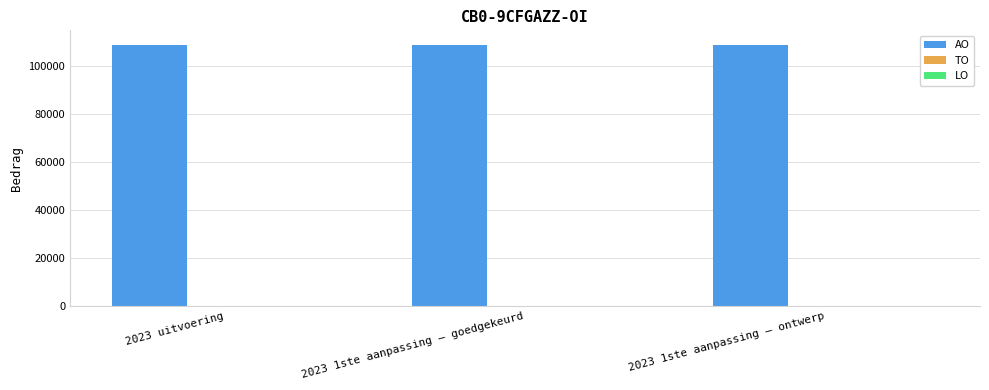

What is the minimum value shown in the chart?

108696